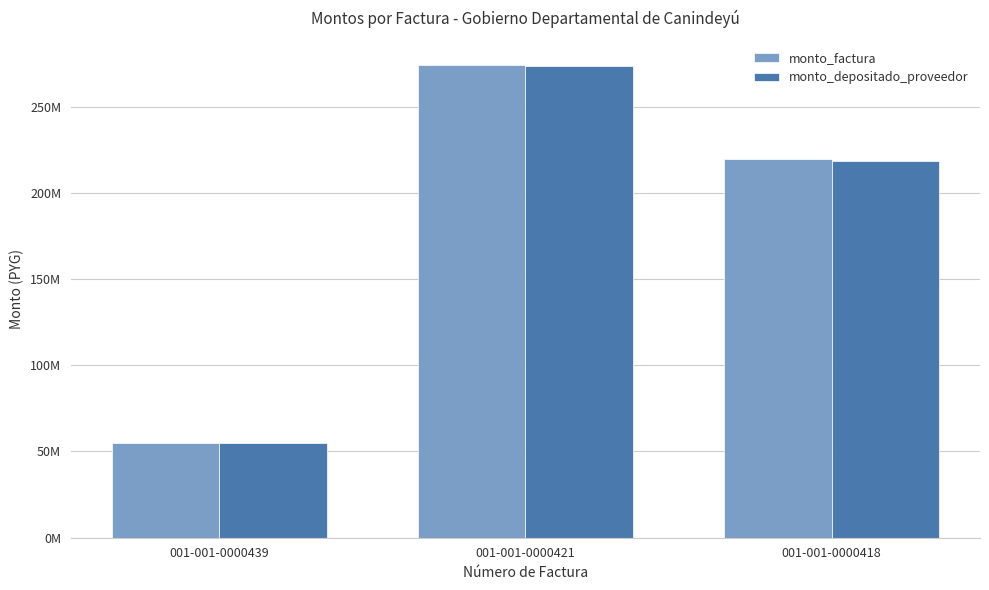

At how many categories does at least one series exceed 232604605?

1